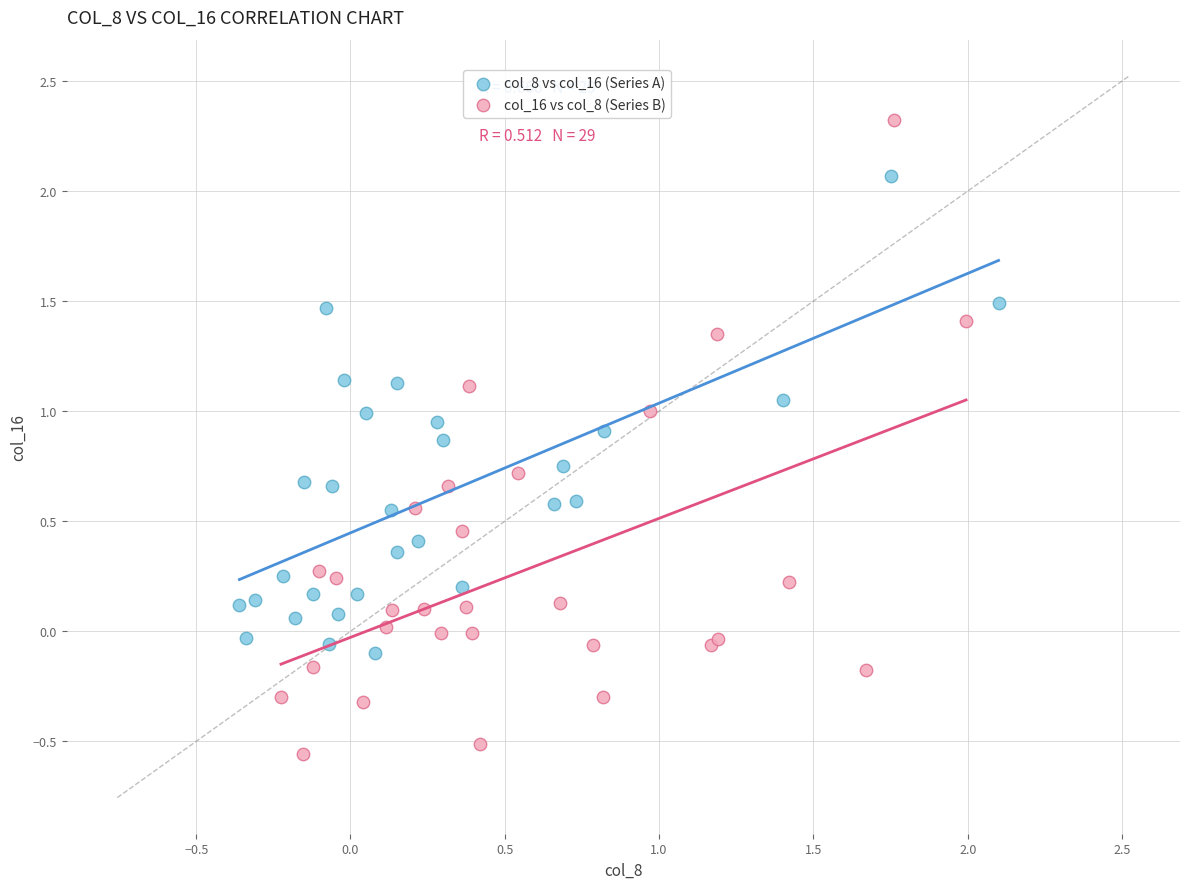

Which series reaches the minimum Y coordinate?

col_16 vs col_8 (Series B)